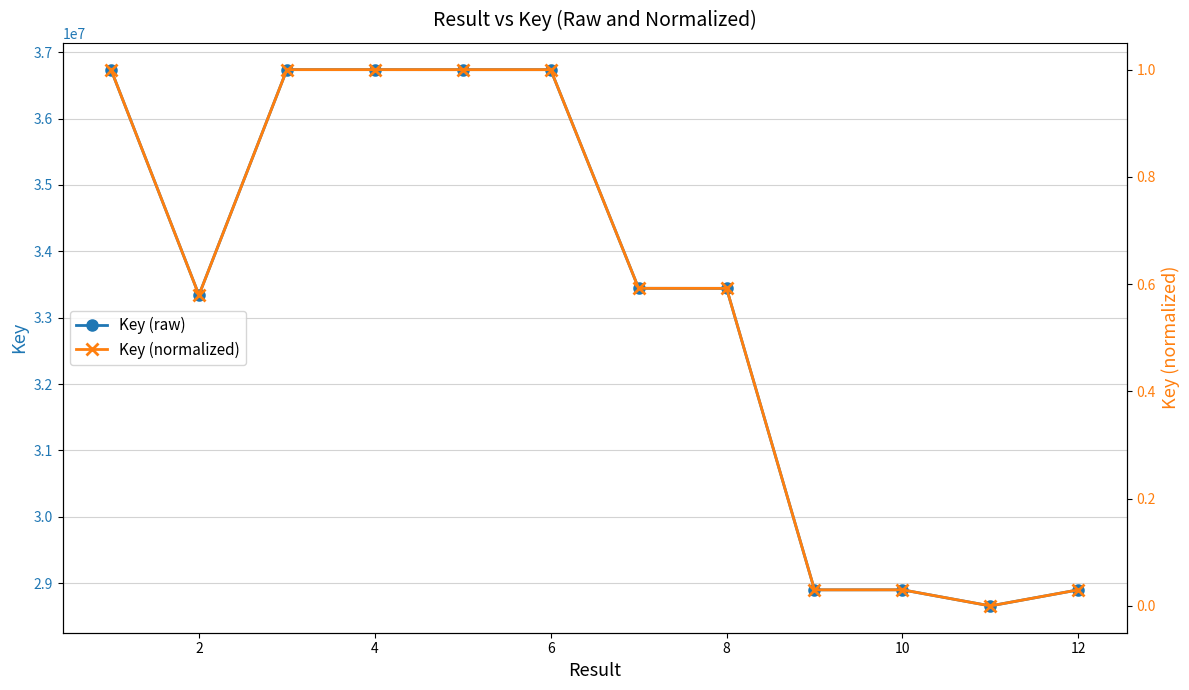

What is the difference between the maximum and minimum values in the Key (raw) series?

8078209